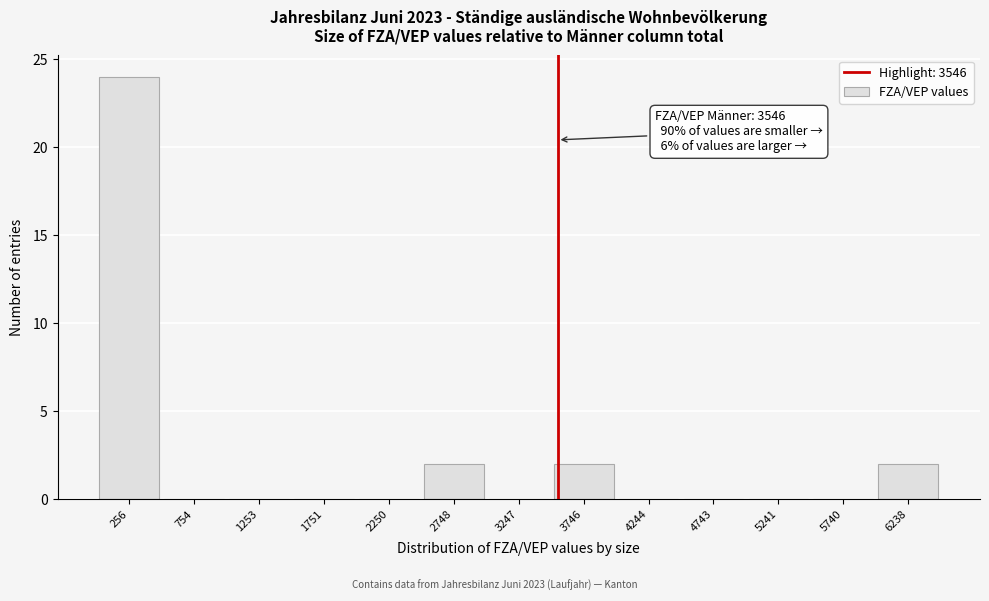

Which range on the x-axis has the tallest bar?

0 to 500